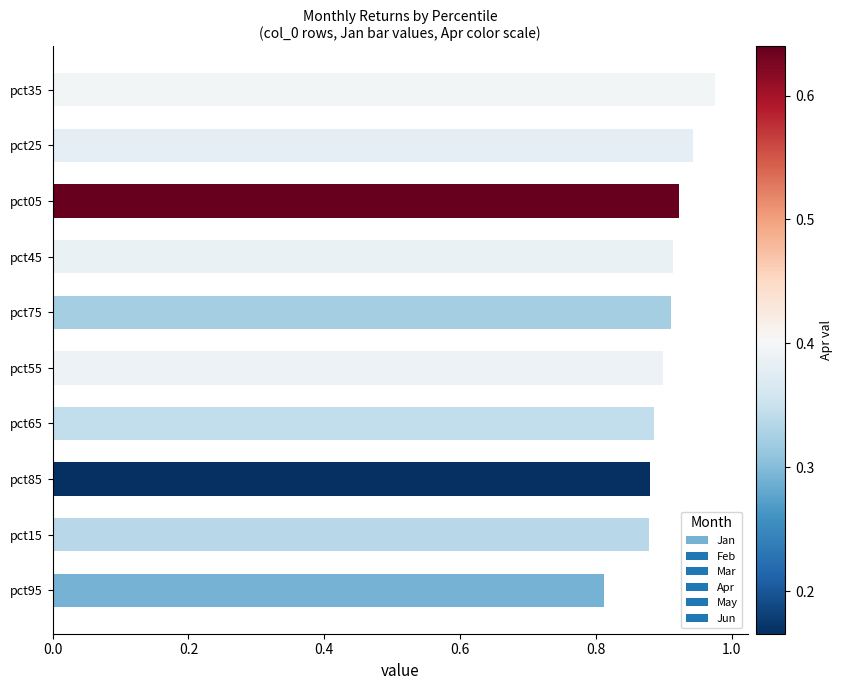

How many values are between 0 and 1?

10